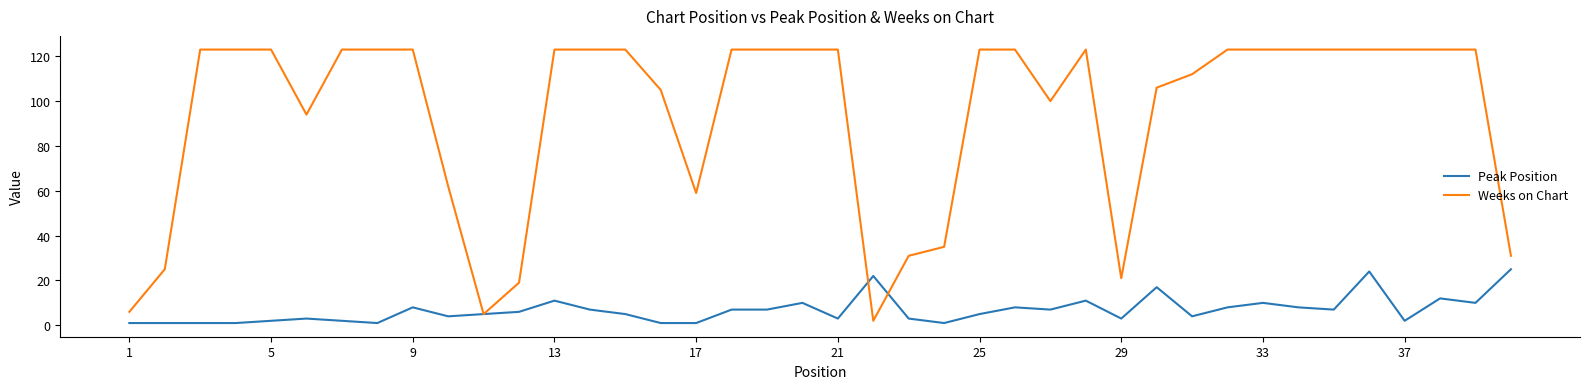

How many series are shown in this chart?

2